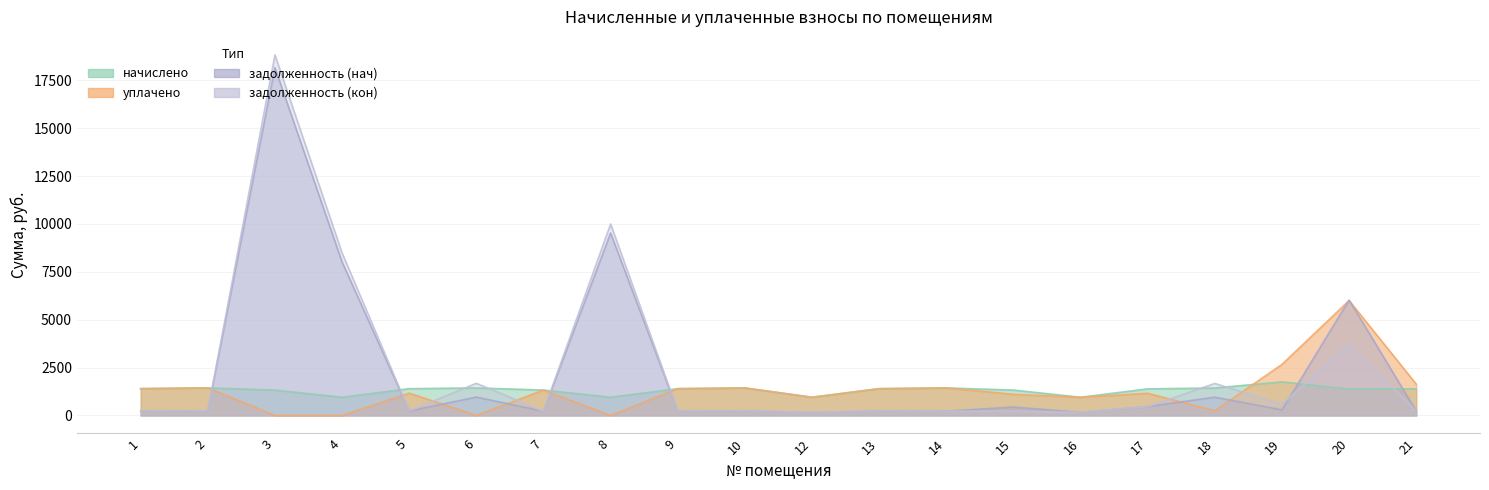

Between 2 and 16, which series saw the biggest shift?

начислено